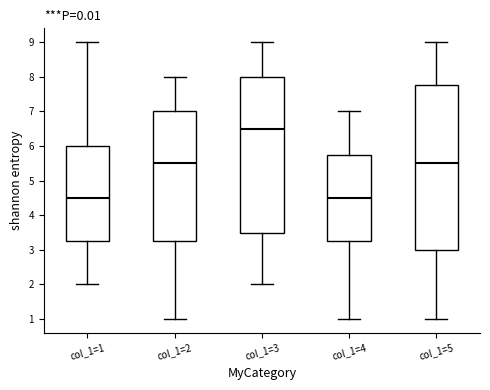

Reading left to right, read every box against the y-axis: the position of its median line, the range the box covers, and the ends of its whiskers. The values are not printed on the chart, so give them approximately, as read against the axis.

col_1=1: median 4.5, box 3.3 to 6.0, whiskers 2.0 to 9.0
col_1=2: median 5.5, box 3.3 to 7.0, whiskers 1.0 to 8.0
col_1=3: median 6.5, box 3.5 to 8.0, whiskers 2.0 to 9.0
col_1=4: median 4.5, box 3.3 to 5.8, whiskers 1.0 to 7.0
col_1=5: median 5.5, box 3.0 to 7.8, whiskers 1.0 to 9.0